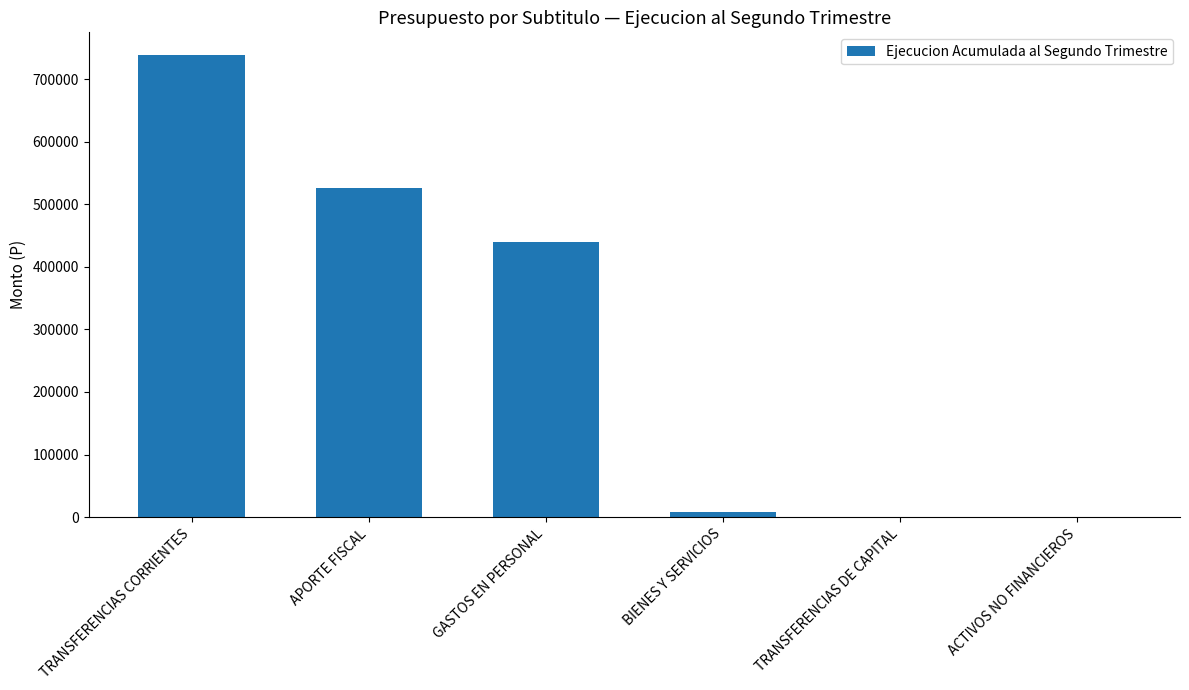

Reading left to right, what are all the values shown in this chart?

TRANSFERENCIAS CORRIENTES=737914	APORTE FISCAL=526484	GASTOS EN PERSONAL=439496	BIENES Y SERVICIOS=7803	TRANSFERENCIAS DE CAPITAL=0	ACTIVOS NO FINANCIEROS=0